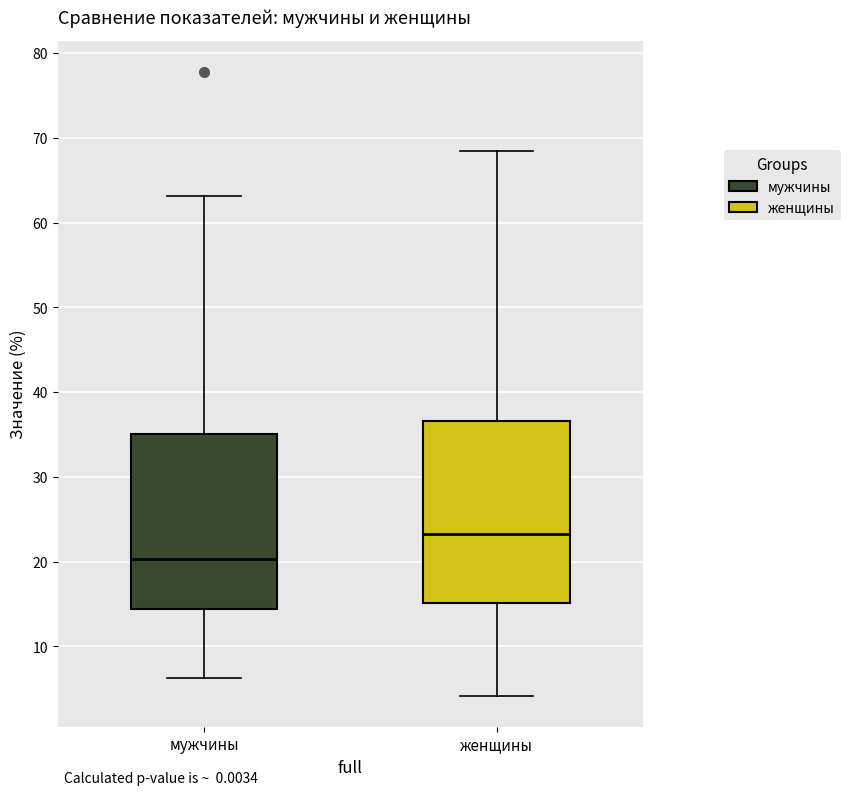

Reading left to right, transcribe this box plot: for each box, give where its median line is, the range the box spans, and where its two whiskers end, as read against the y-axis. The values are not printed on the chart, so give them approximately, as read against the axis.

мужчины: median 20, box 14 to 35, whiskers 6 to 63
женщины: median 23, box 15 to 37, whiskers 4 to 68